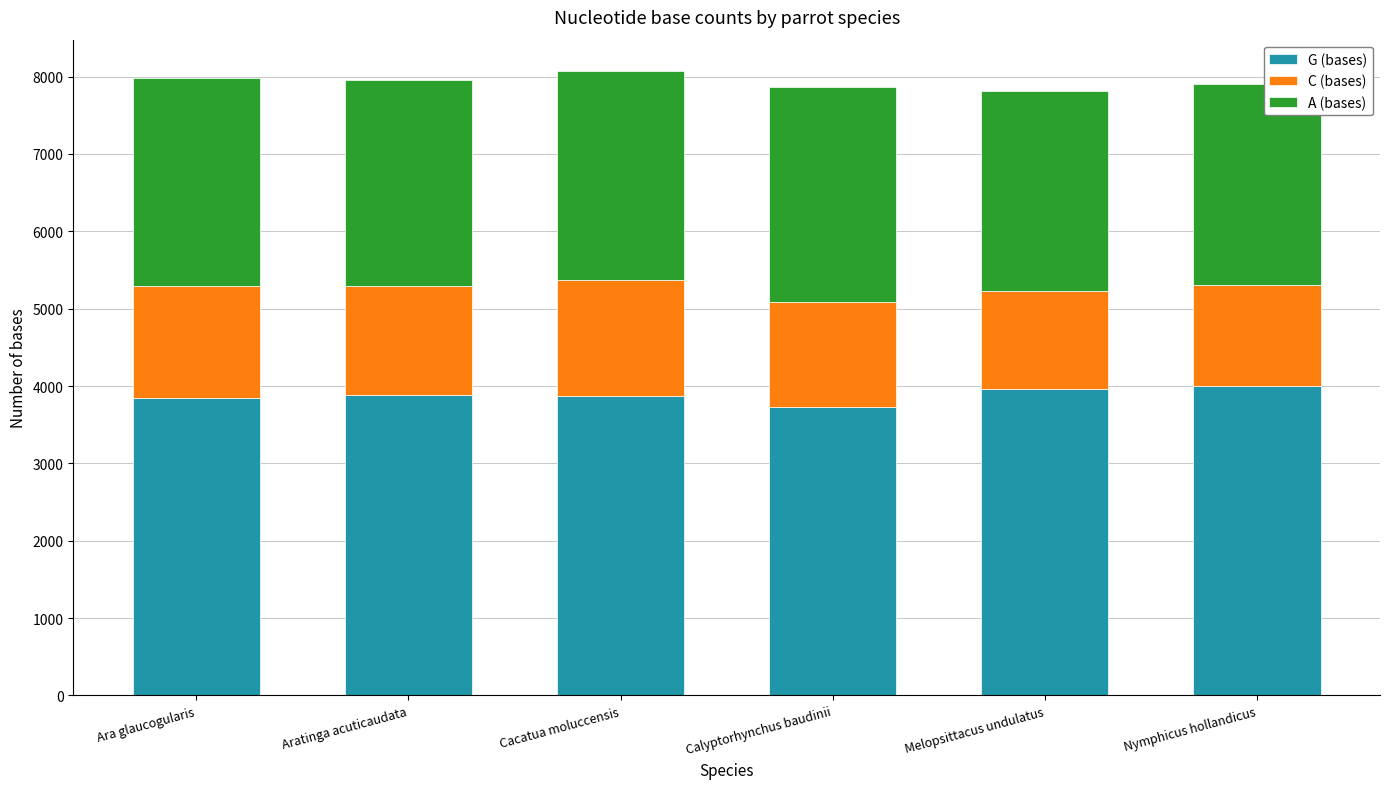

What is the minimum value for G (bases)?

3734